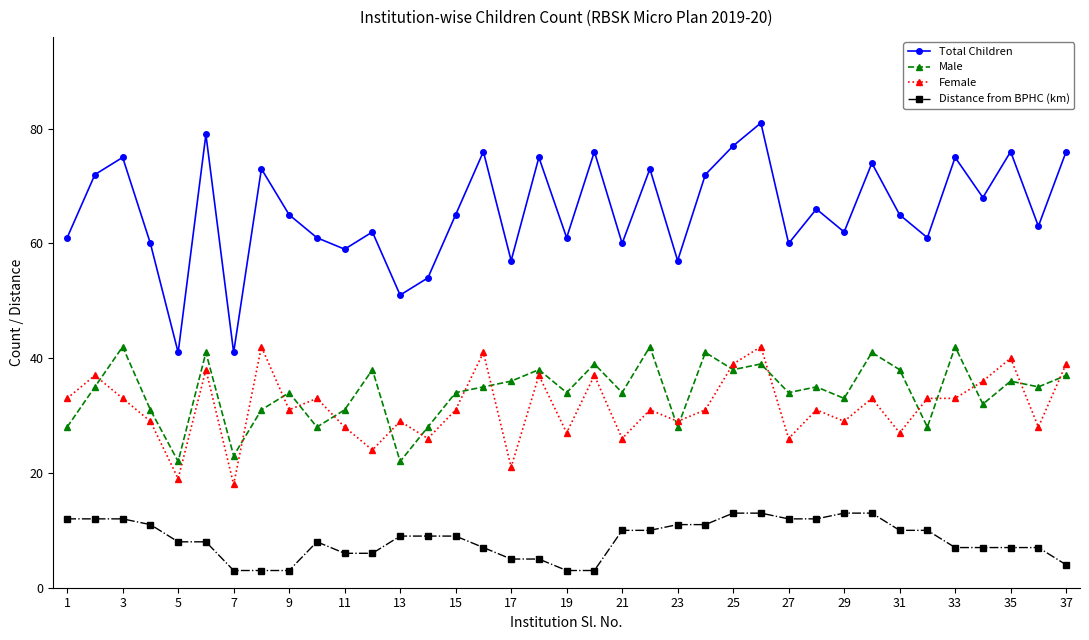

Which series has the widest spread of values?

Total Children